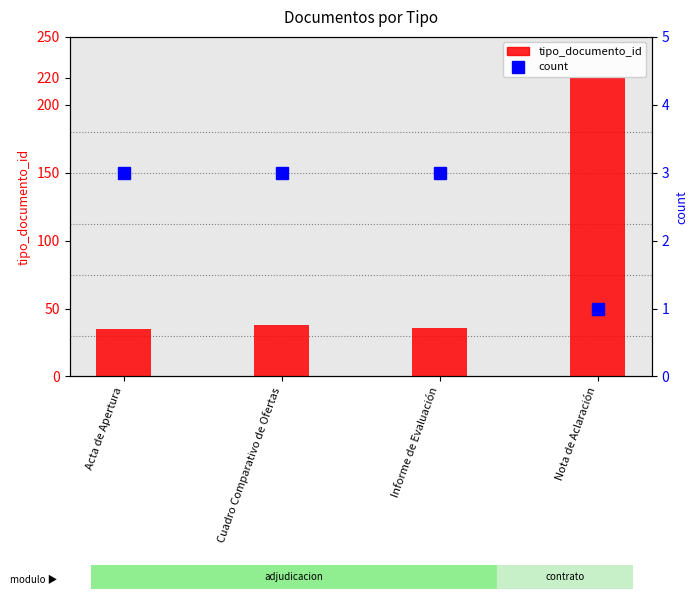

Rank the series by their average value, from highest to lowest.

tipo_documento_id, count